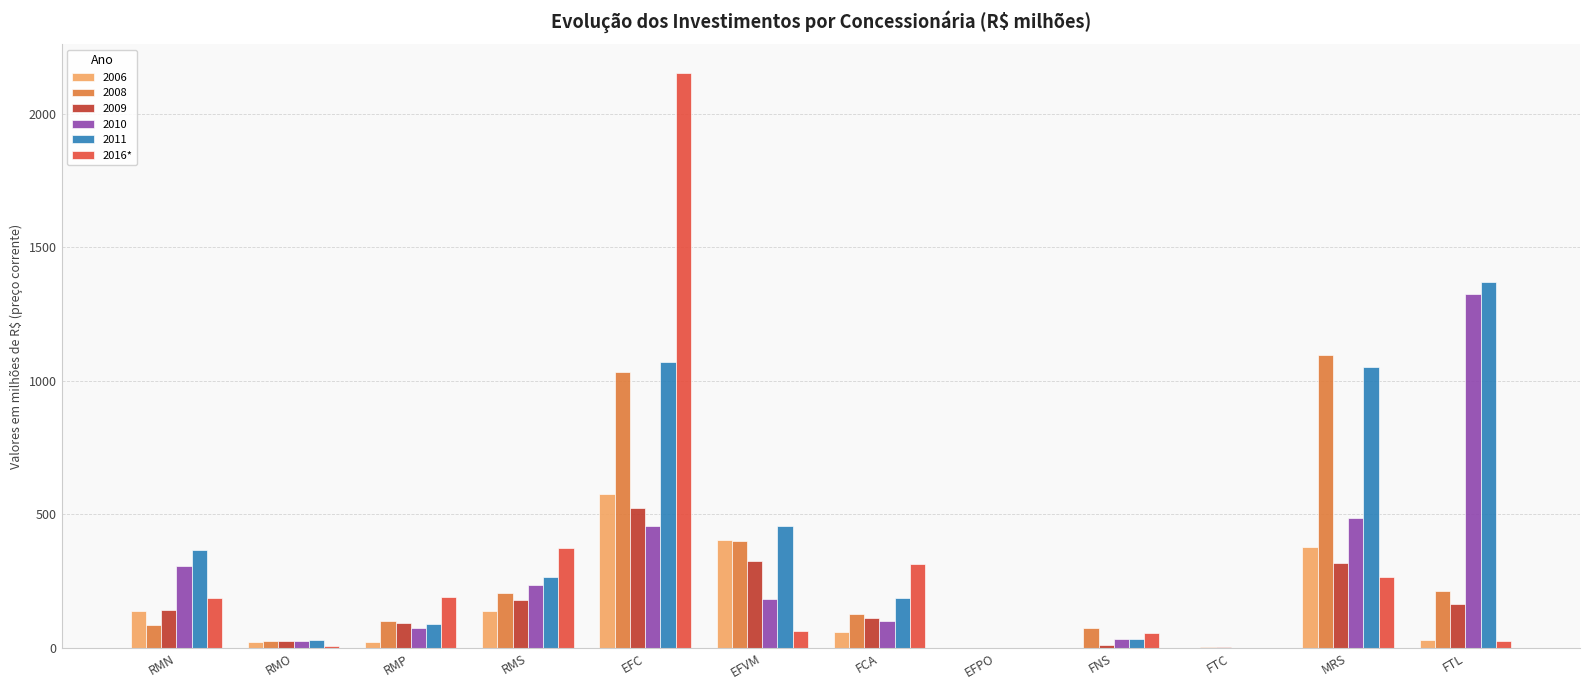

Is the value of 2006 at RMO greater than the value of 2009 at RMN?

No